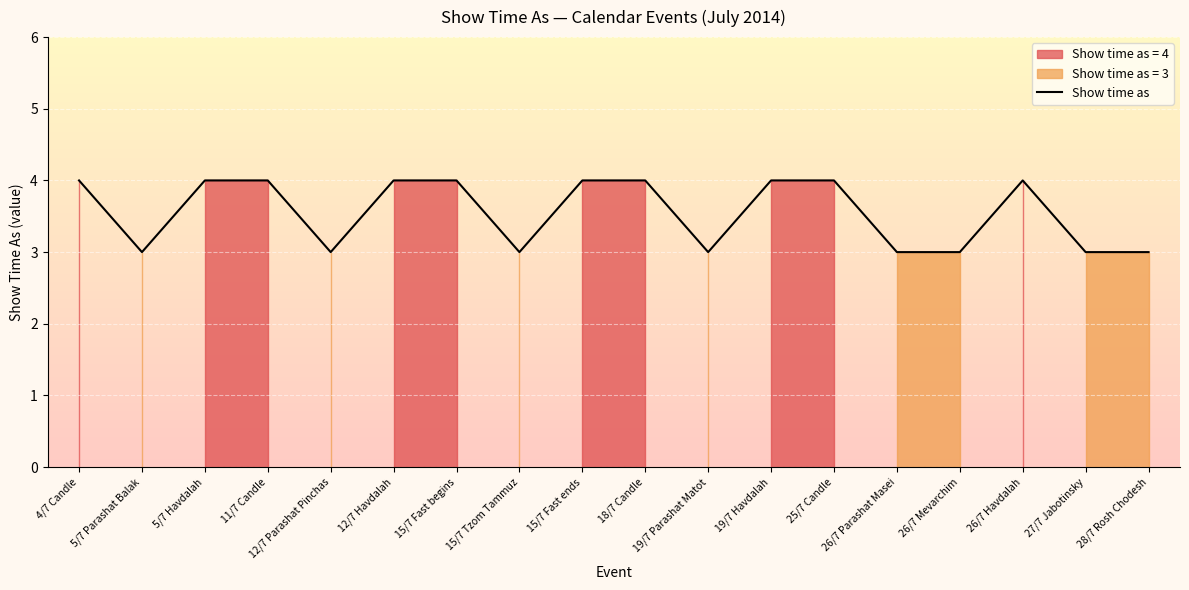

What is the greatest value displayed?

4